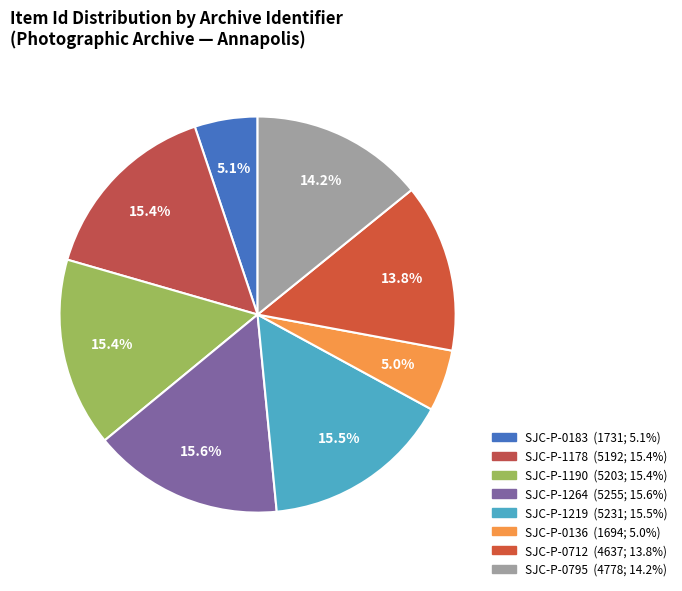

To the nearest percent, what is the difference between the SJC-P-1219 and SJC-P-0183 slice percentages?

10%